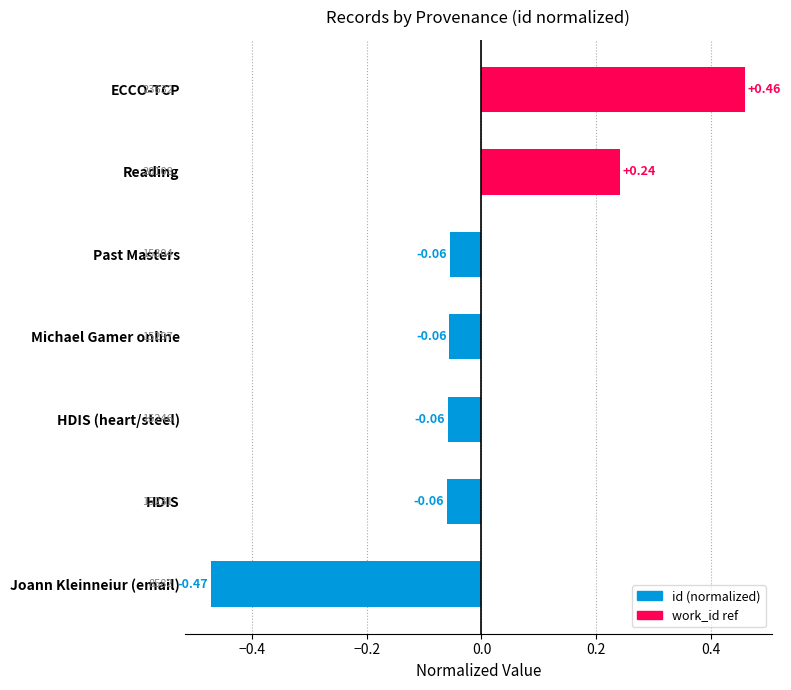

What is the smallest value displayed?

-0.5